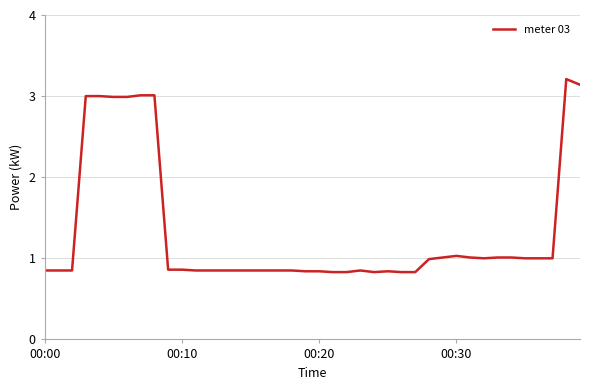

What is the difference between the maximum and minimum values?

2.4